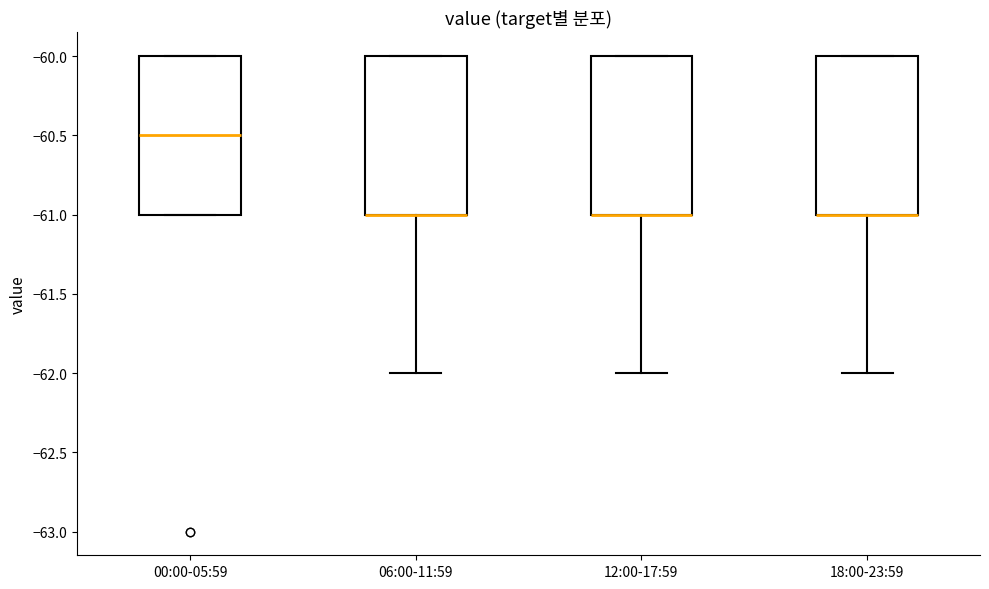

Reading left to right, transcribe this box plot: for each box, give where its median line is, the range the box spans, and where its two whiskers end, as read against the y-axis. The values are not printed on the chart, so give them approximately, as read against the axis.

00:00-05:59: median -60.5, box -61.0 to -60.0, whiskers -61.0 to -60.0
06:00-11:59: median -61.0 (drawn on the box's lower edge), box -61.0 to -60.0, whiskers -62.0 to -60.0
12:00-17:59: median -61.0 (drawn on the box's lower edge), box -61.0 to -60.0, whiskers -62.0 to -60.0
18:00-23:59: median -61.0 (drawn on the box's lower edge), box -61.0 to -60.0, whiskers -62.0 to -60.0